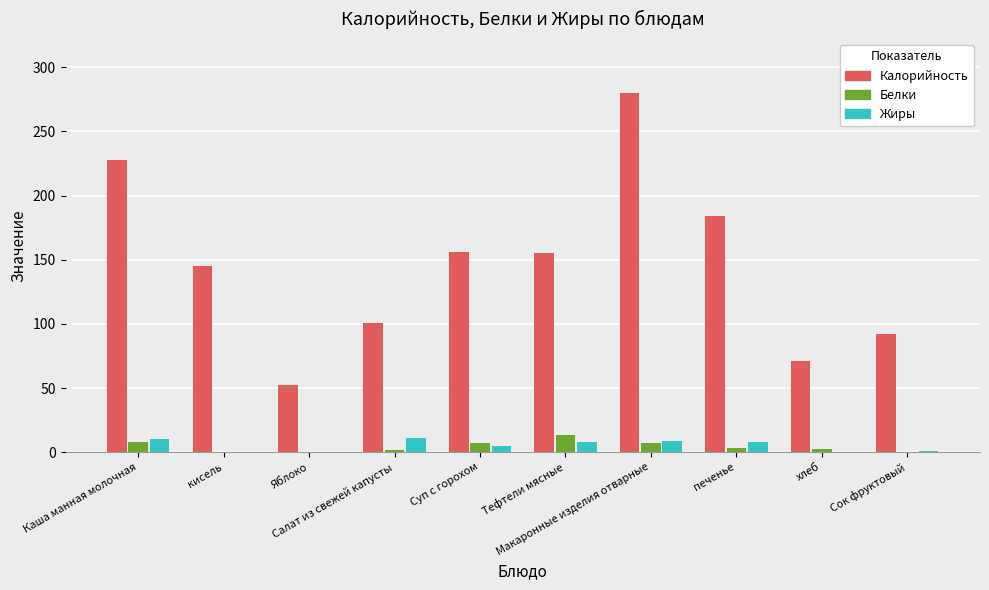

What are all the series names shown in the legend?

Калорийность, Белки, Жиры